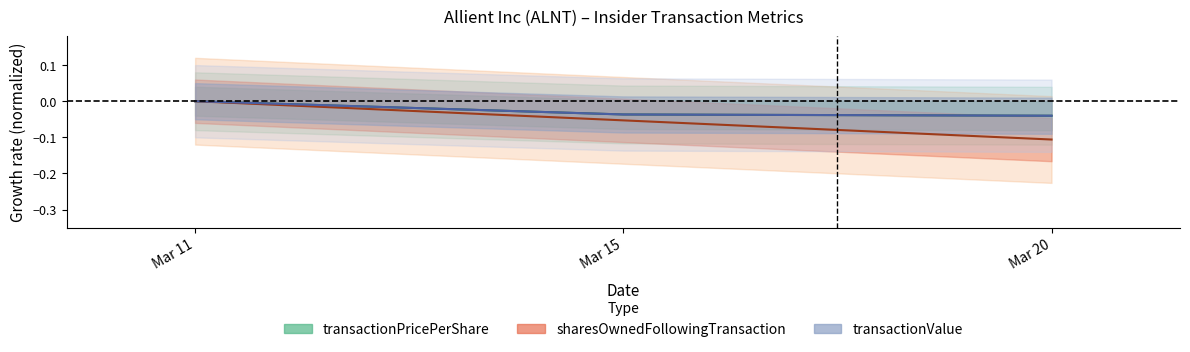

Does the chart display data point markers on the line(s)?

No